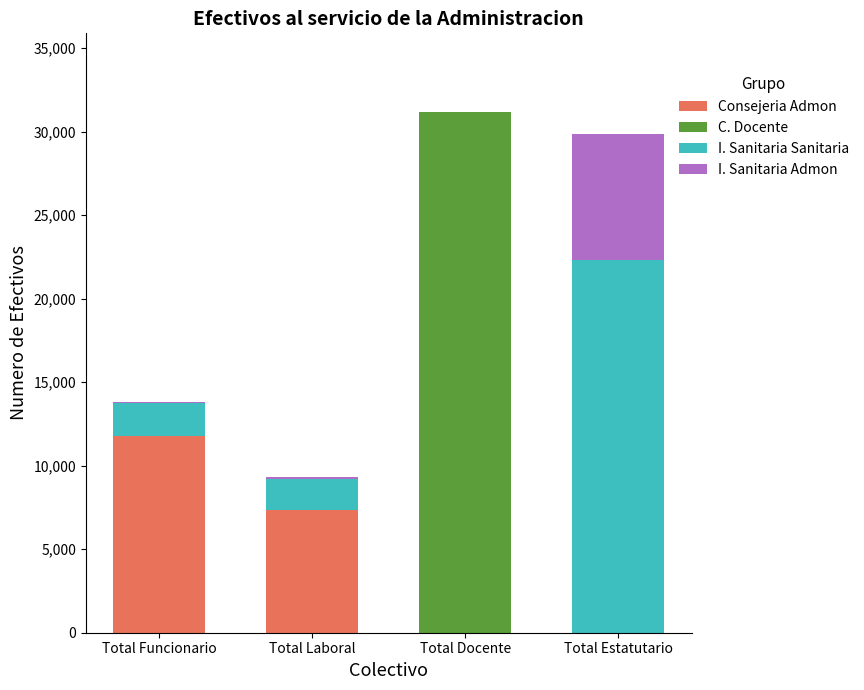

What is the sum of all Consejeria Admon values?

19137